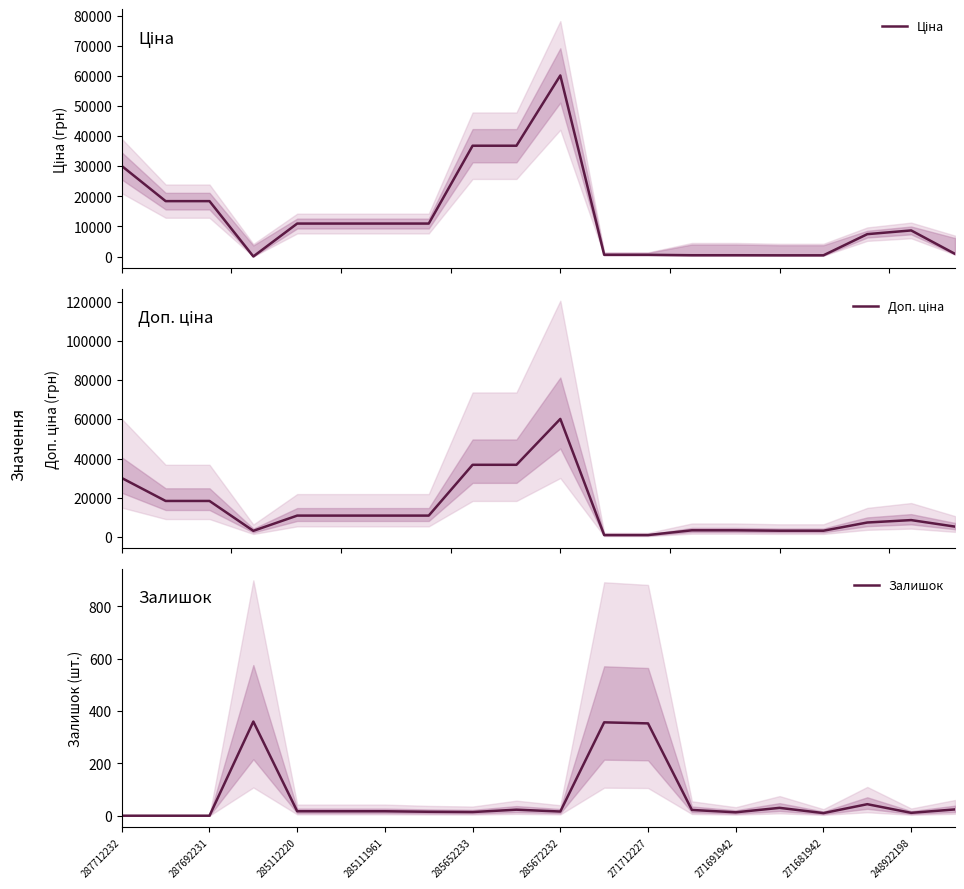

The Залишок series shows 225 at 287712232. True or false?

False